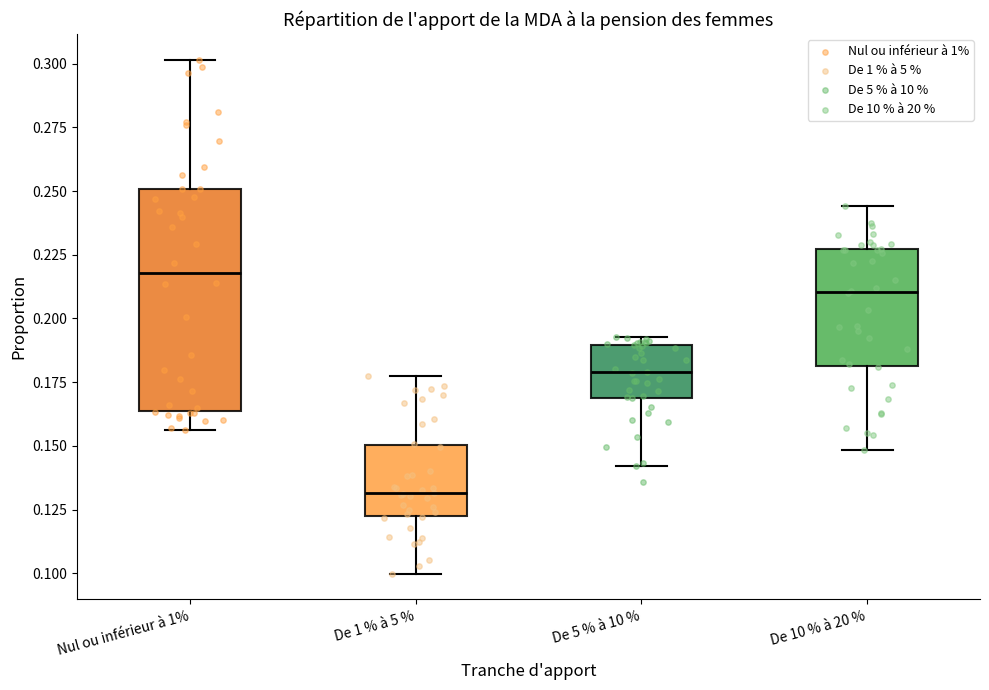

Reading left to right, read every box against the y-axis: the position of its median line, the range the box covers, and the ends of its whiskers. The values are not printed on the chart, so give them approximately, as read against the axis.

Nul ou inférieur à 1%: median 0.220, box 0.165 to 0.250, whiskers 0.155 to 0.300
De 1 % à 5 %: median 0.130, box 0.125 to 0.150, whiskers 0.100 to 0.180
De 5 % à 10 %: median 0.180, box 0.170 to 0.190, whiskers 0.140 to 0.195
De 10 % à 20 %: median 0.210, box 0.180 to 0.225, whiskers 0.150 to 0.245